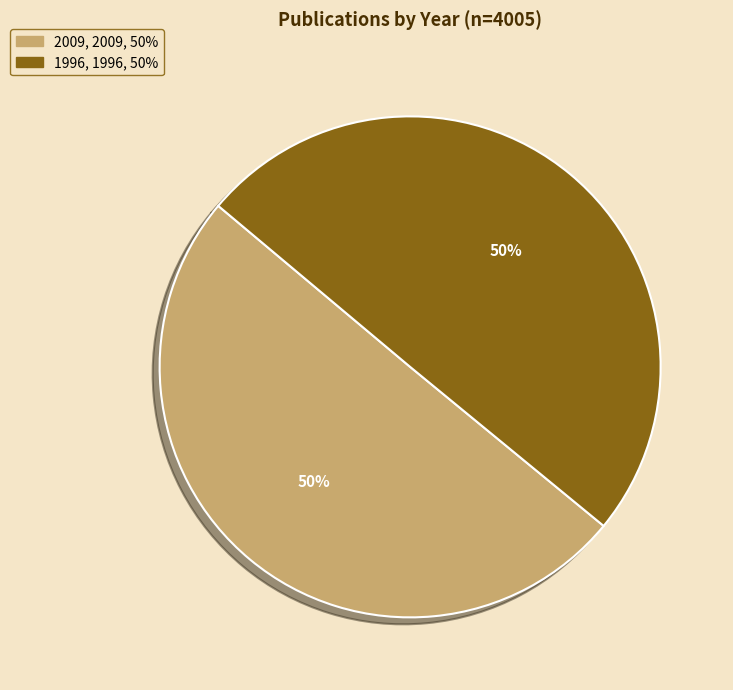

The 1996 slice represents 50% of the pie. True or false?

True